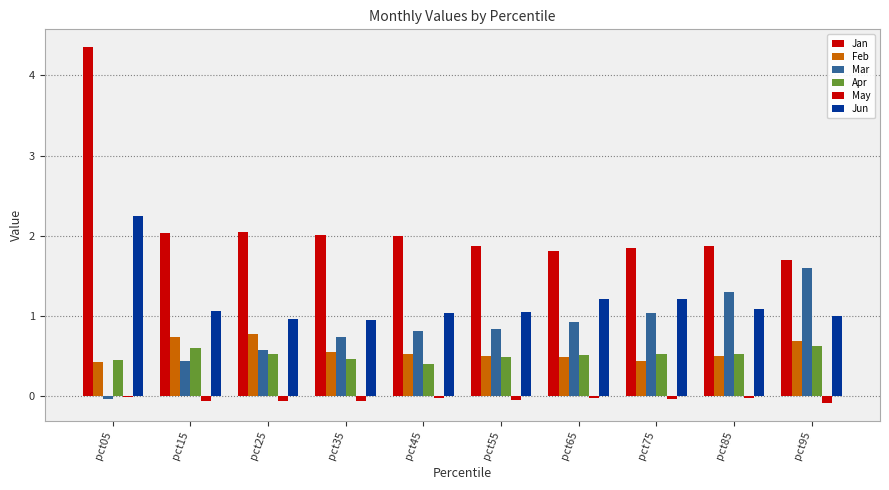

At pct15, list the series in order from smallest to largest.

May, Mar, Apr, Feb, Jun, Jan